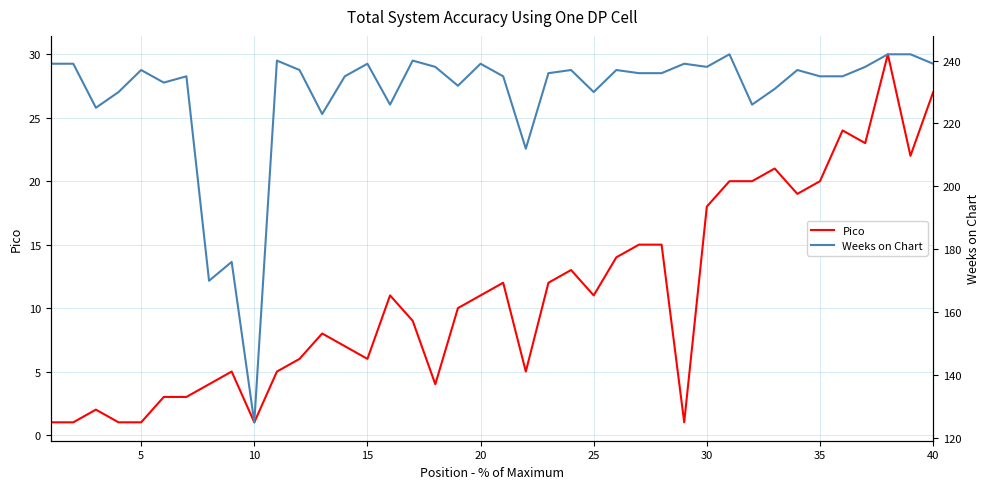

How many distinct data groups are displayed?

2